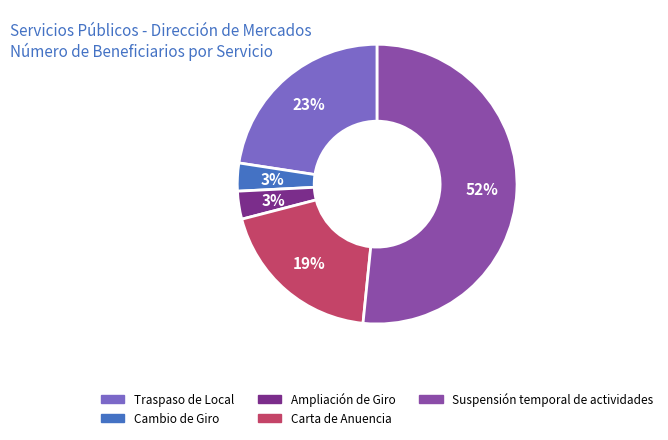

Is there a majority slice in this chart?

Yes